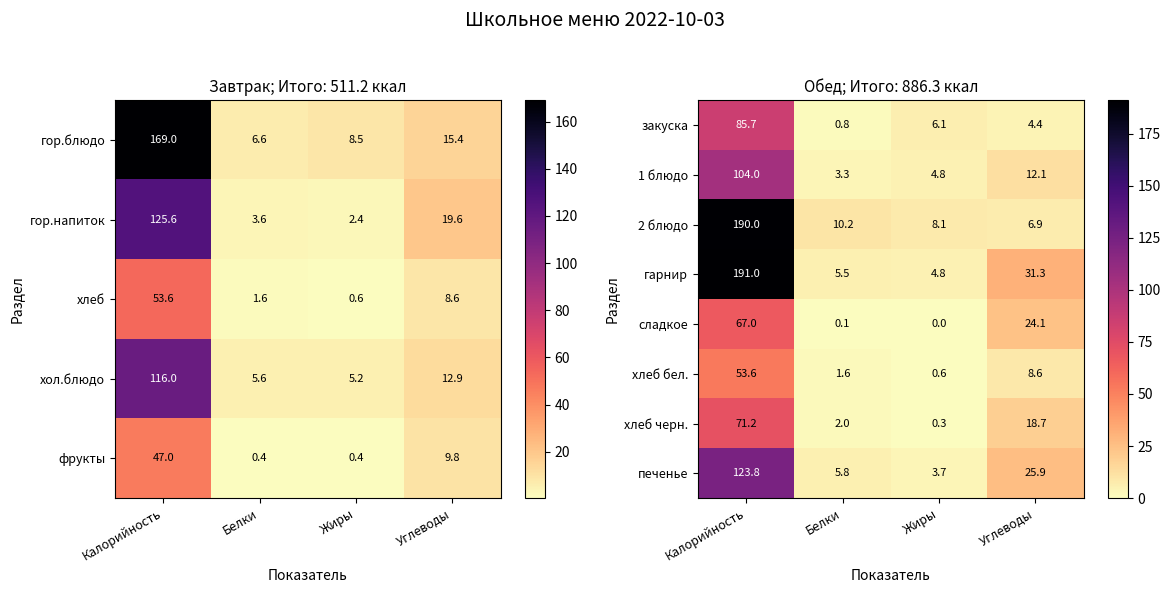

At which label does гарнир first exceed 31?

Калорийность